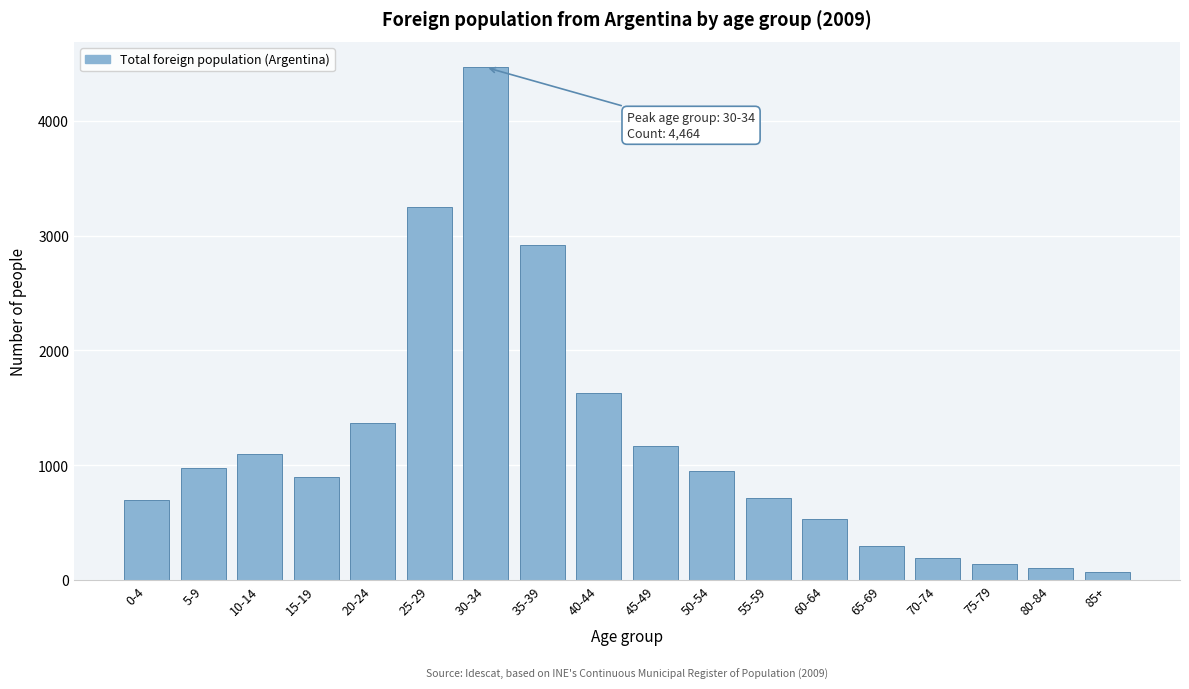

Reading left to right, list all the values displayed in this chart.

0-4=695	5-9=979	10-14=1093	15-19=894	20-24=1370	25-29=3248	30-34=4464	35-39=2921	40-44=1631	45-49=1168	50-54=953	55-59=714	60-64=534	65-69=300	70-74=192	75-79=140	80-84=107	85+=69